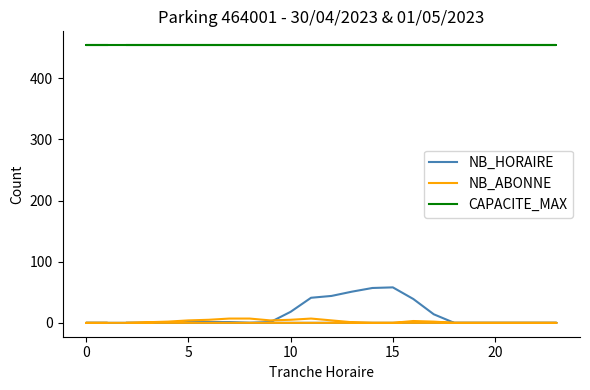

Which series has the widest spread of values?

NB_HORAIRE